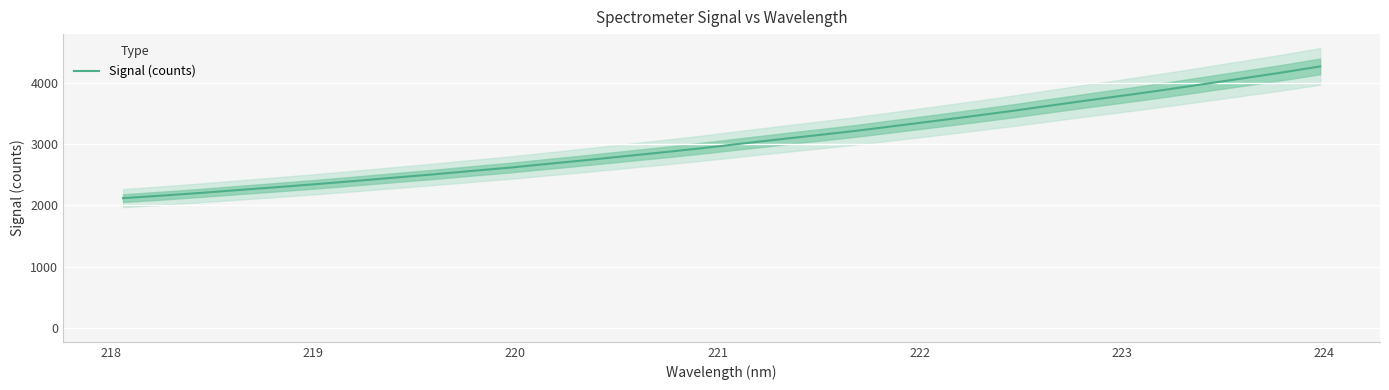

What is the maximum value for Signal (counts)?

4267.3